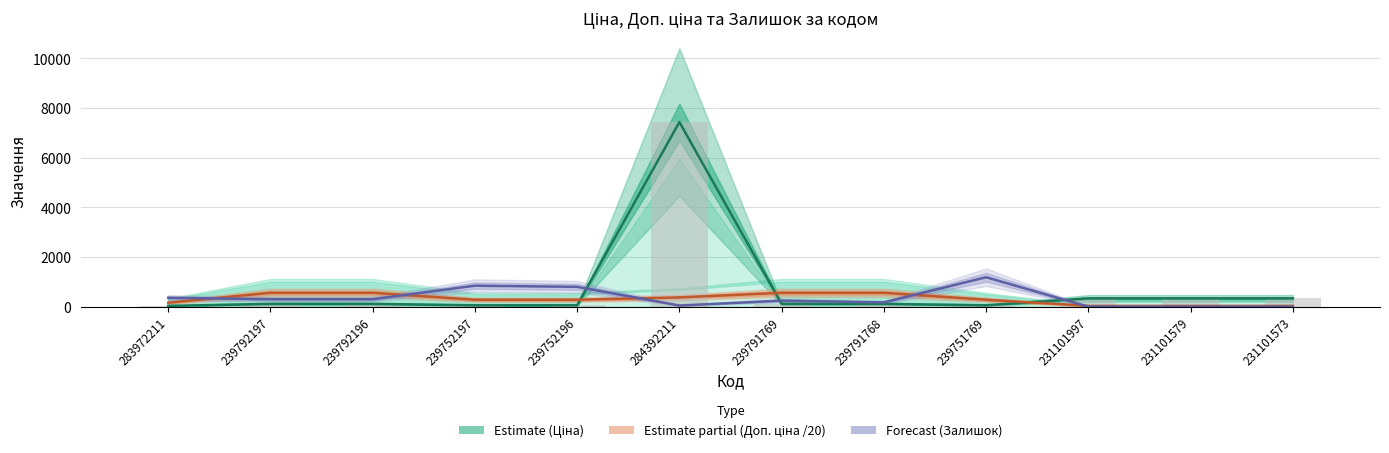

Rank the series at 239751769 from highest to lowest value.

Залишок, Доп. ціна, Ціна